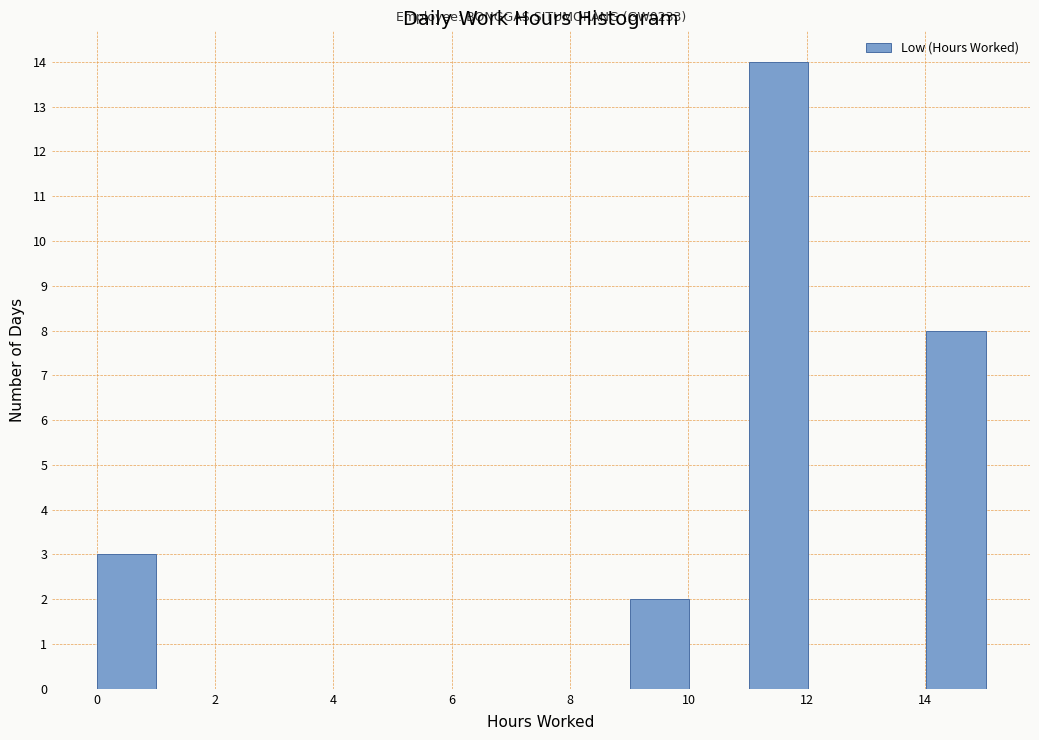

Over which range of the x-axis is the bar tallest?

11 to 12